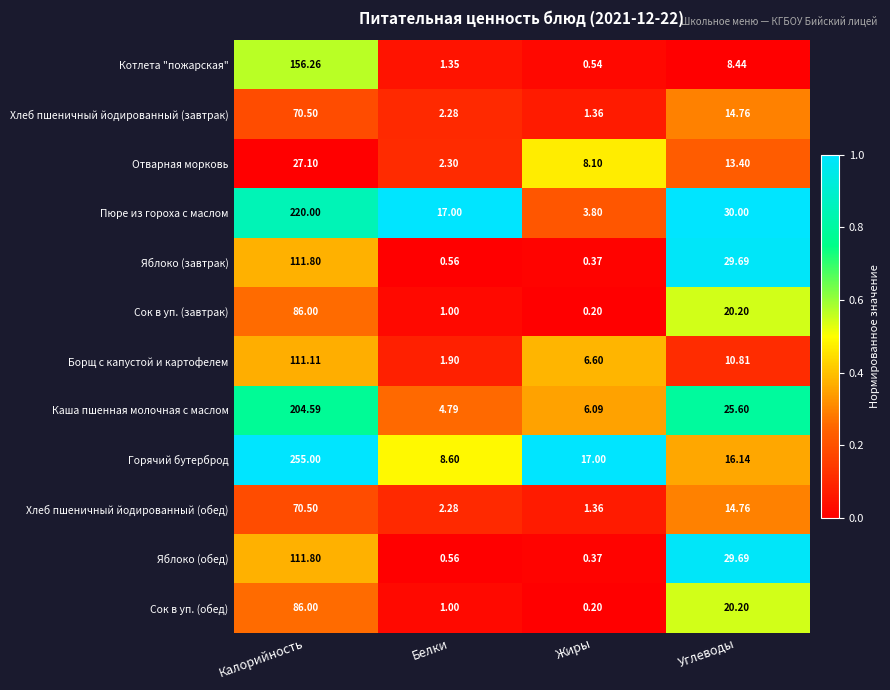

What is the total value across all series at Калорийность?

1510.7